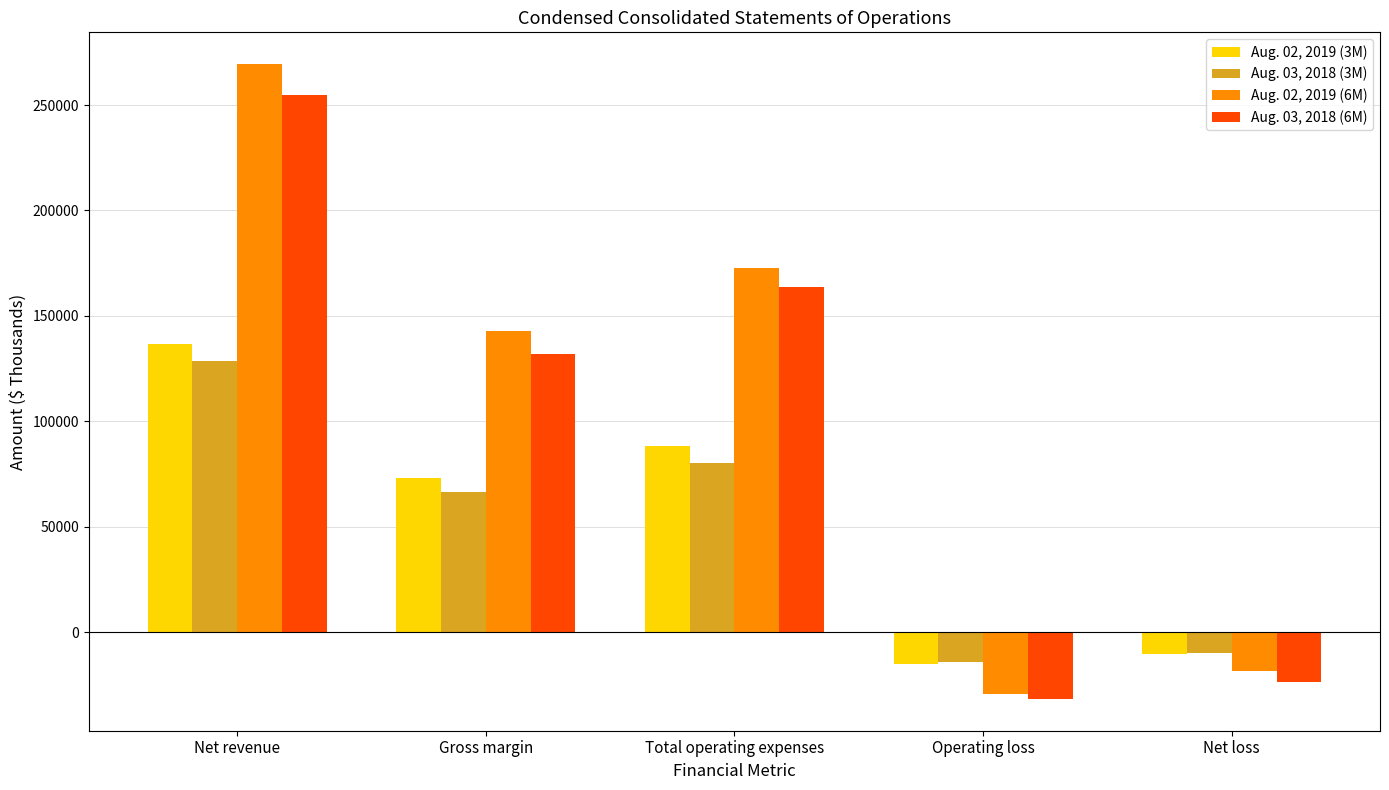

Is it true that Aug. 03, 2018 (6M) equals -31753 at Operating loss?

True